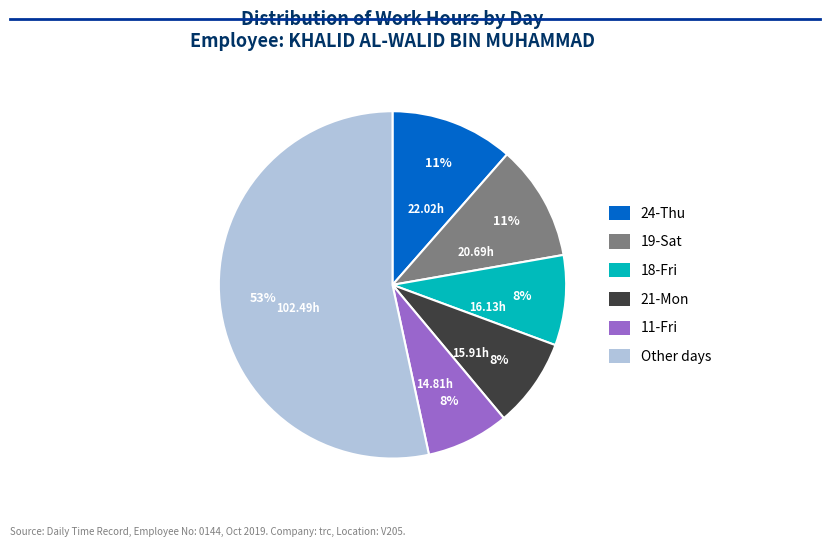

Does any single category account for the majority?

Yes